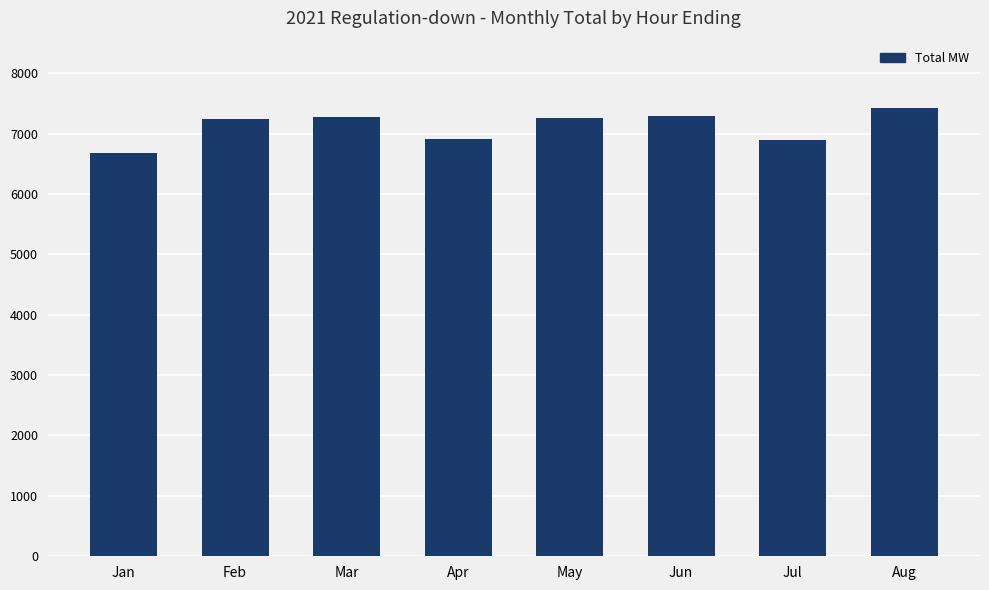

What is the smallest value displayed?

6675